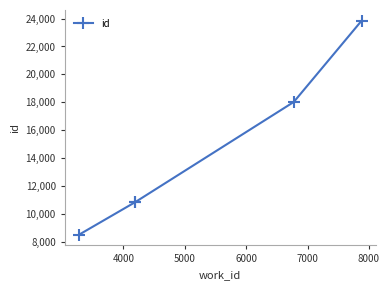

What is the smallest value displayed?

8537